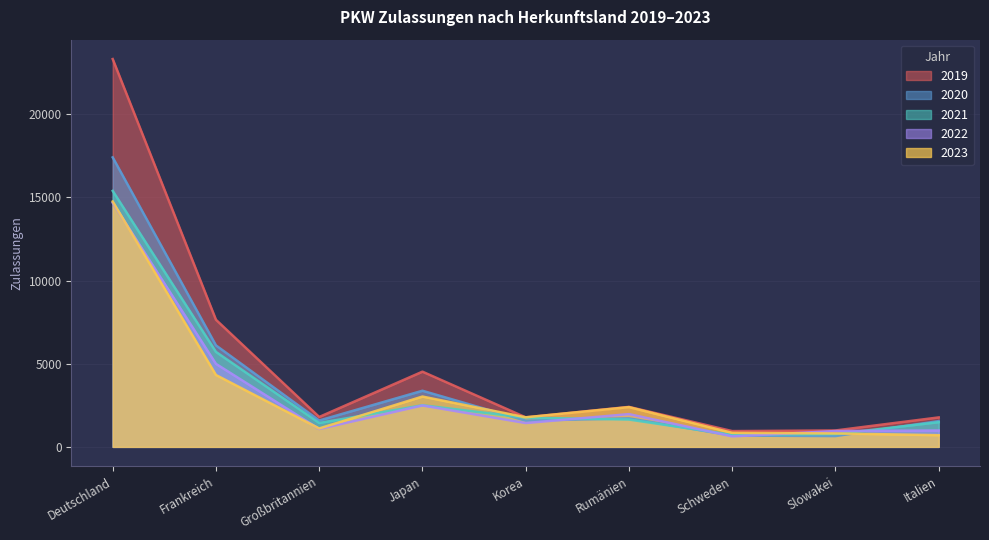

At how many categories does at least one series exceed 10361?

1